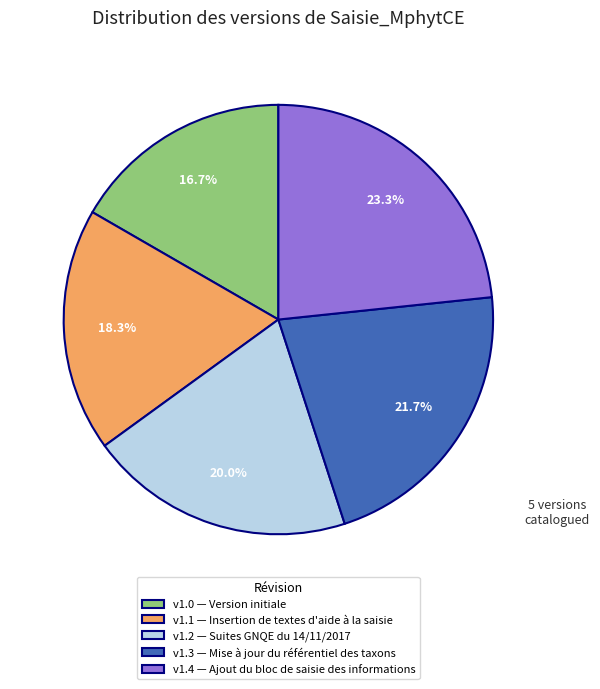

How many slices are in this pie chart?

5